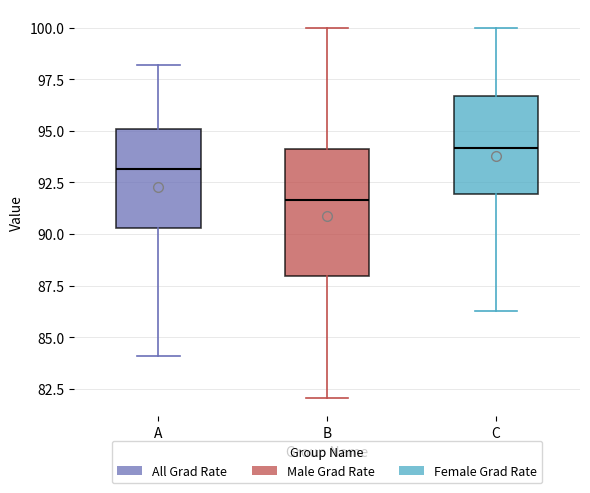

Which box has the lowest median line?

B